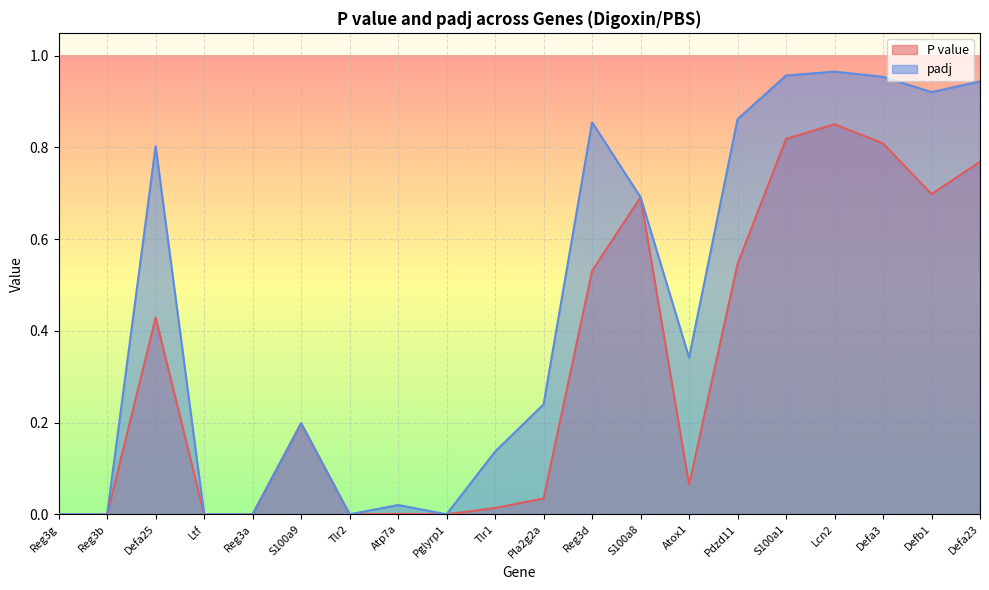

What are all the series names shown in the legend?

P value, padj